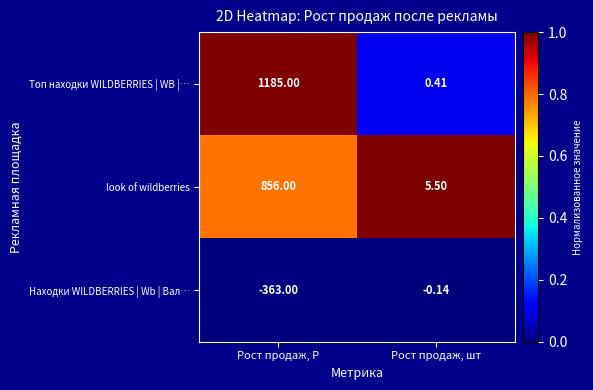

List the series in order of their peak value, highest first.

Топ находки WILDBERRIES | WB |…, look of wildberries, Находки WILDBERRIES | Wb | Вал…